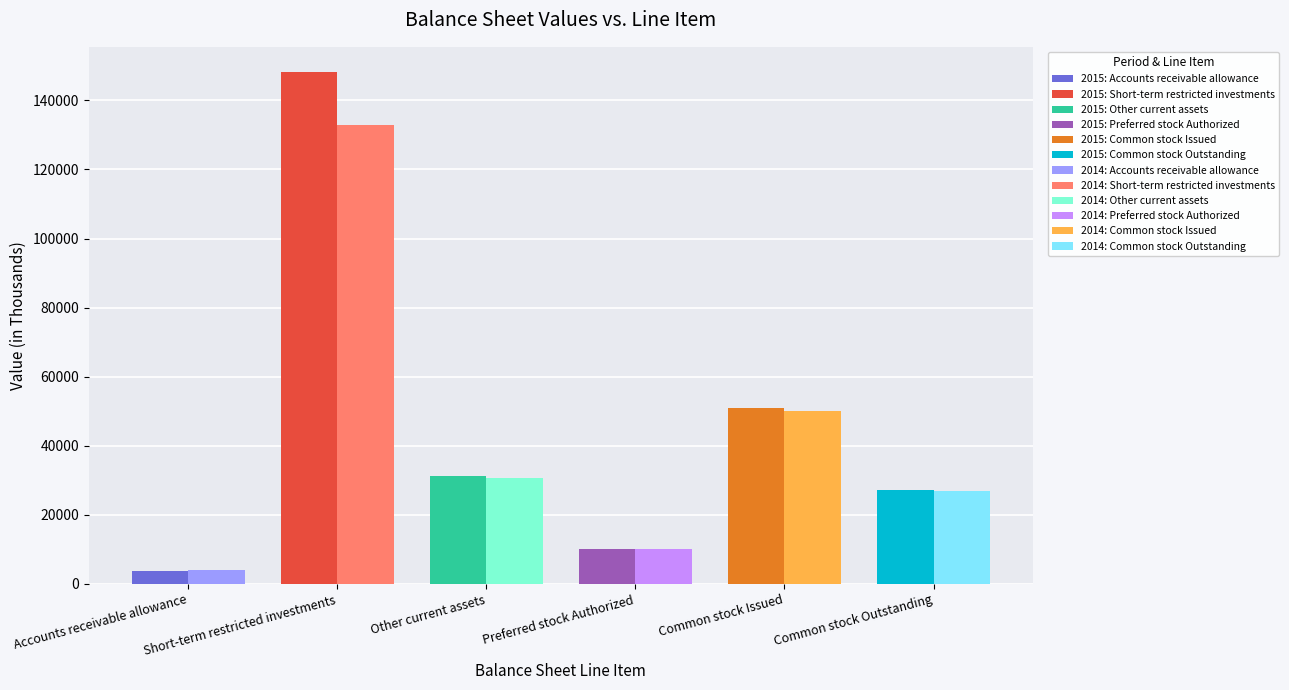

How many bars are there in total?

12